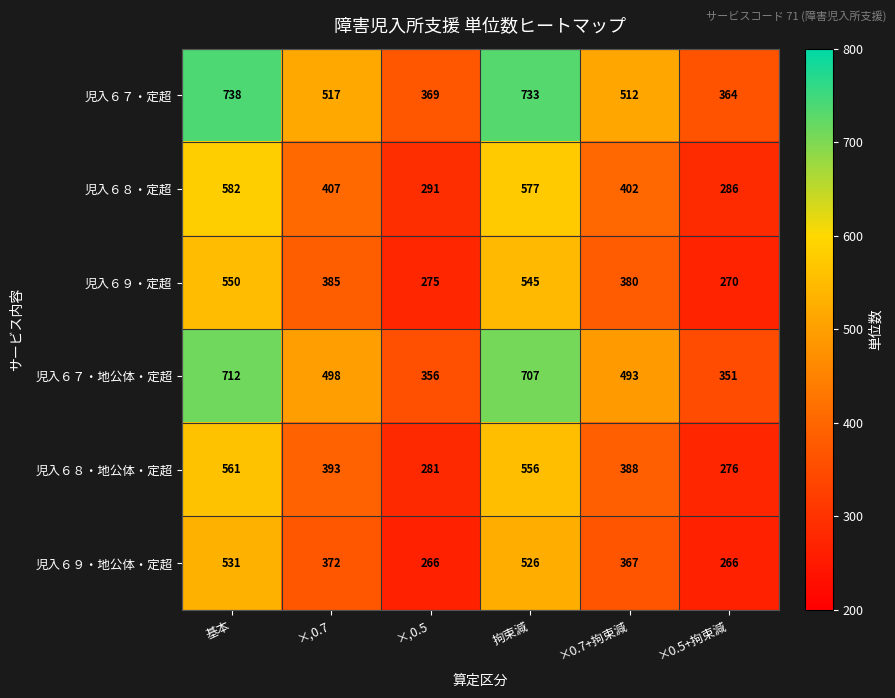

What is the difference between the maximum and second lowest values in the 児入６８・地公体・定超 series?

280